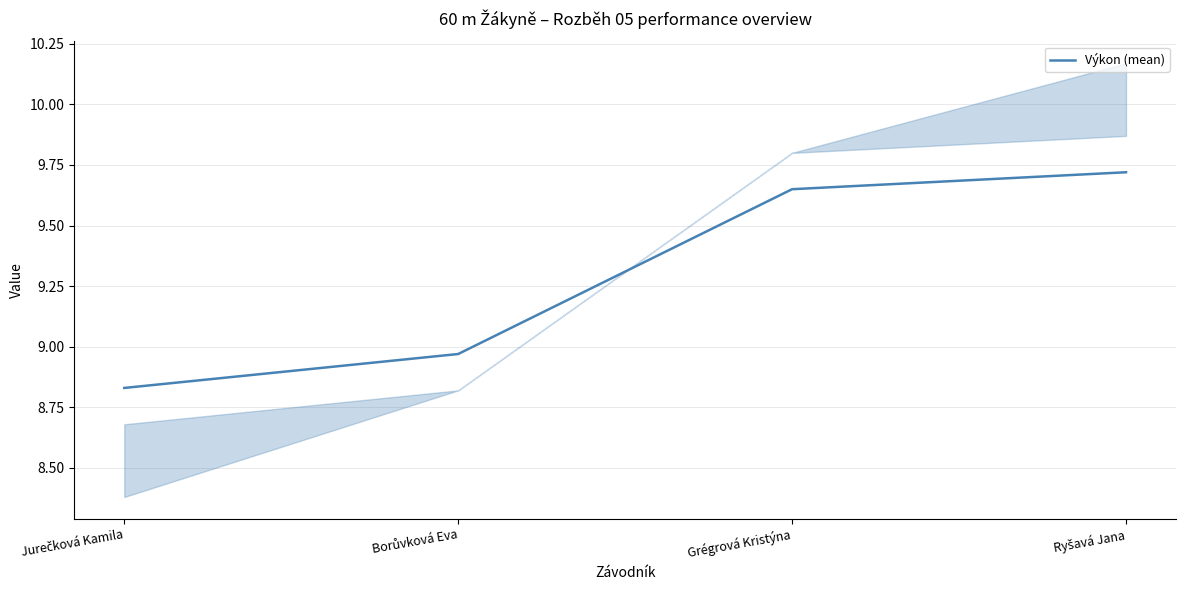

How many lines are shown in the chart?

1